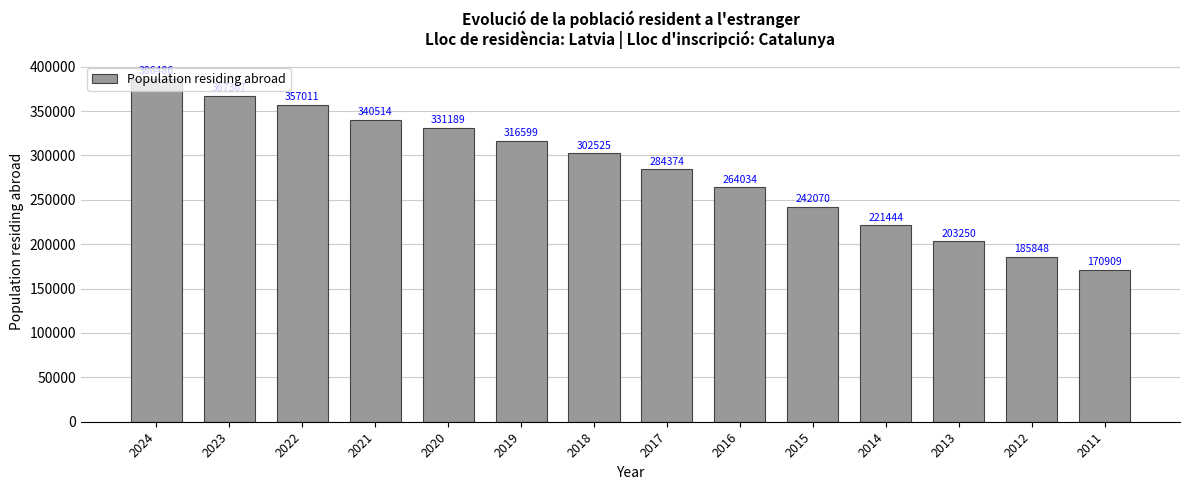

What is the sum of all values?

3973620